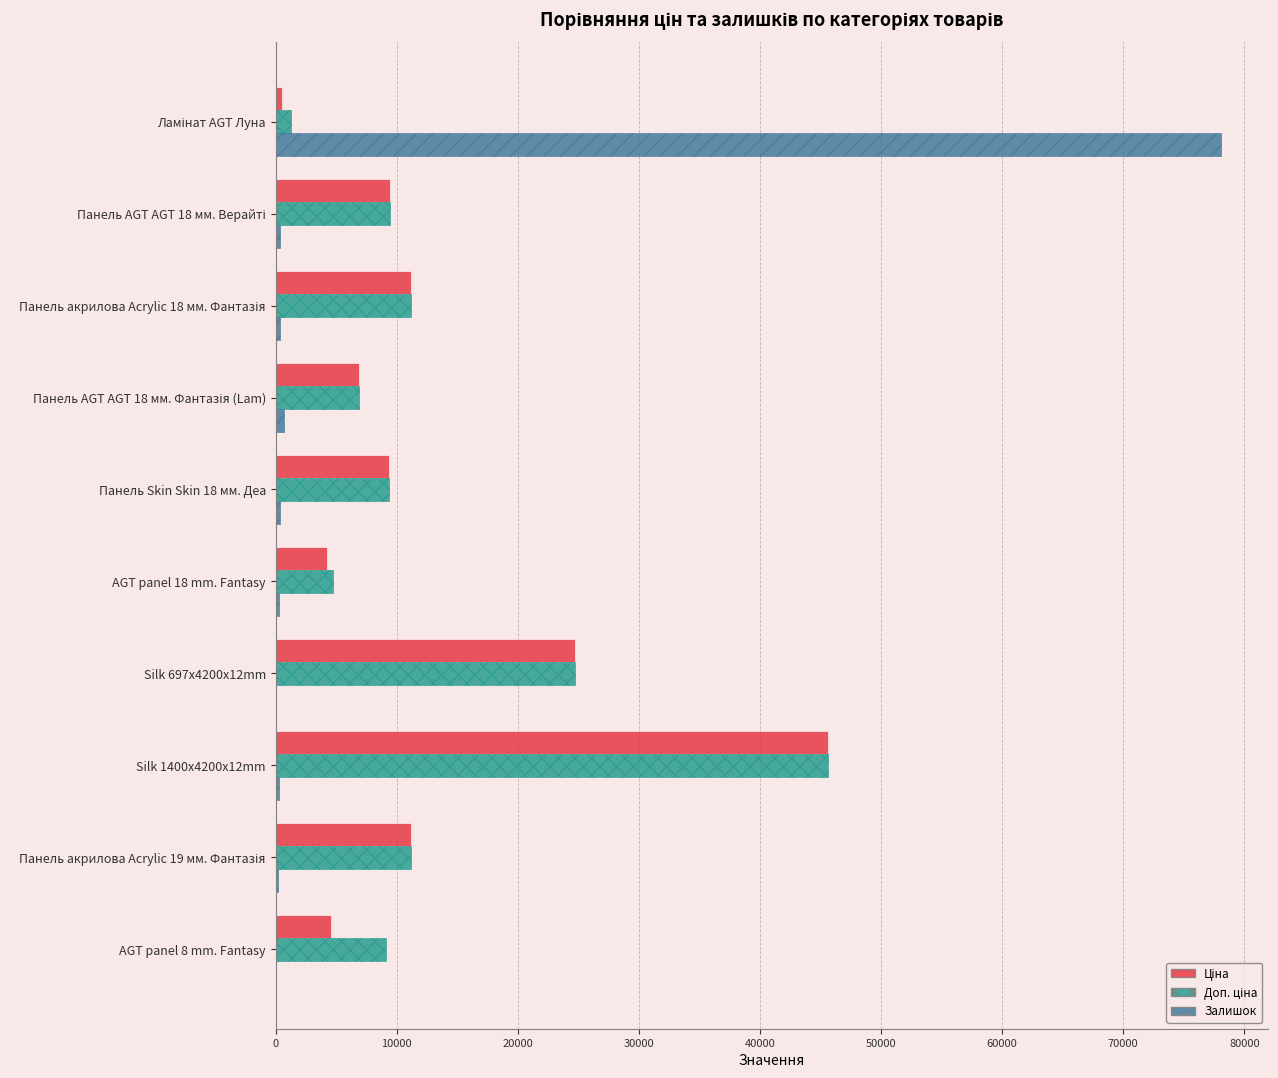

What is the sum of all Залишок values?

80515.0